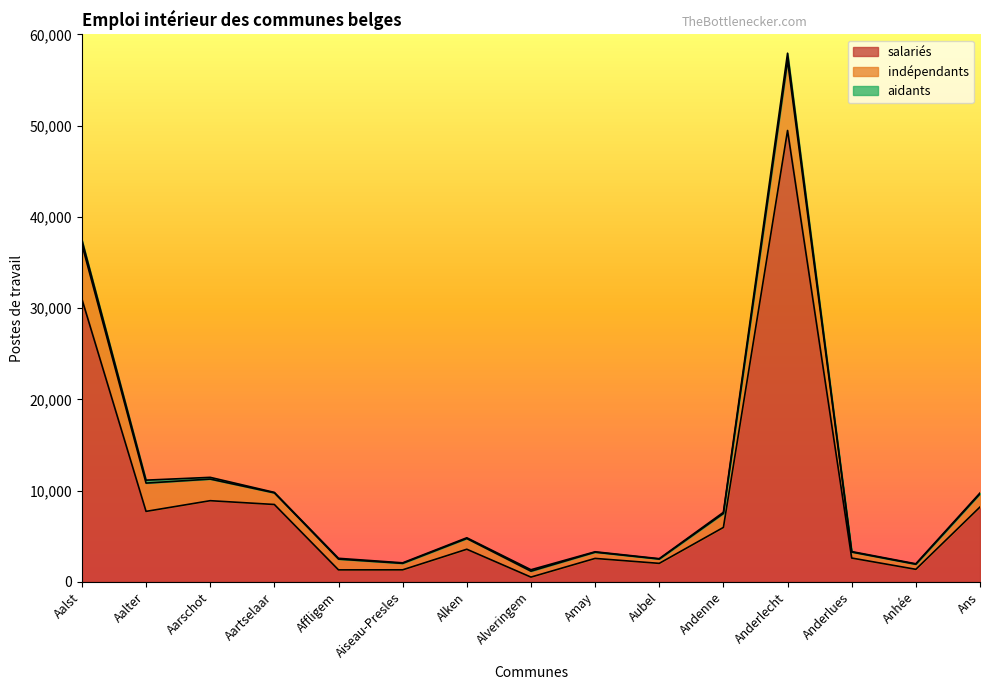

At how many categories does at least one series exceed 6252?

6